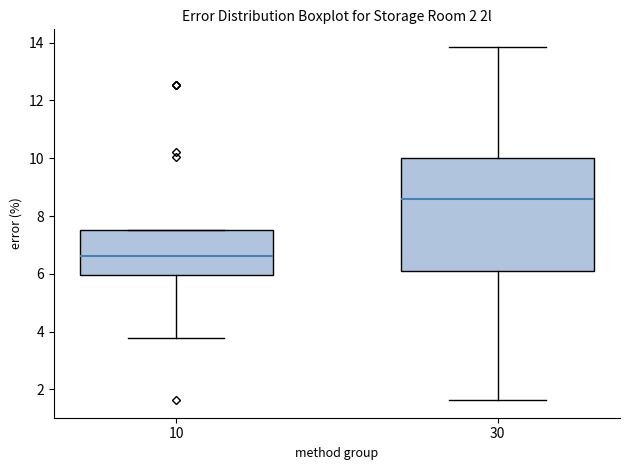

Comparing the boxes themselves (not the whiskers), which one is the tallest?

30